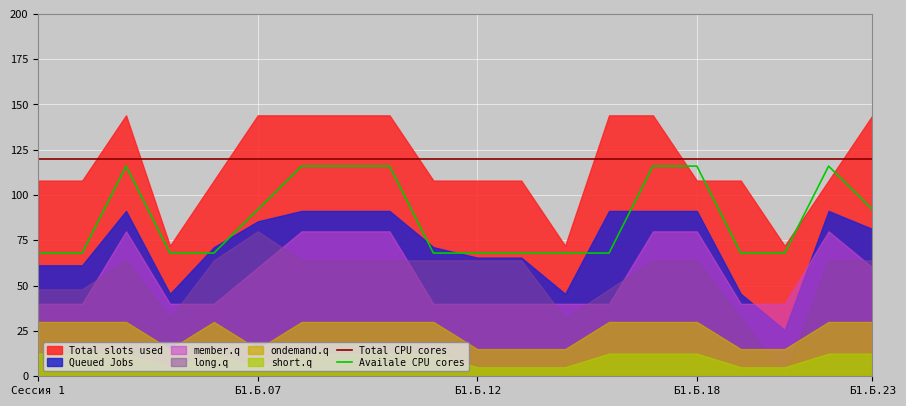

What is the label of the 15th point from the left?

14